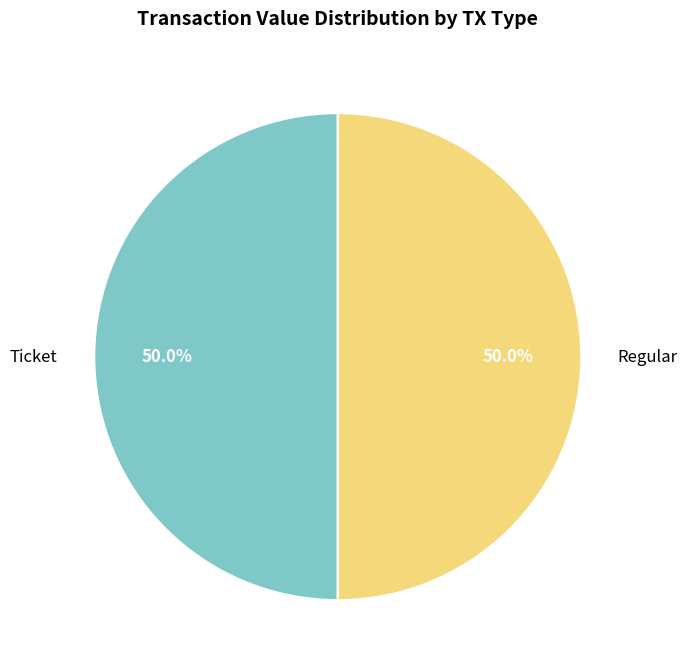

Approximately how many times larger is the value at Regular compared to Ticket?

1.0